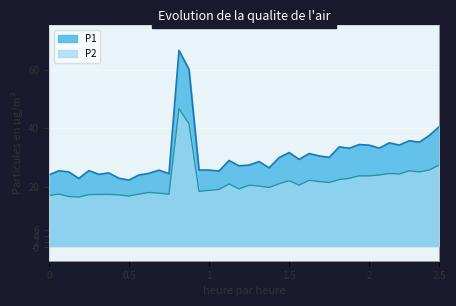

Reading right to left, transcribe all the data shown in this chart.

P1: 40.6	37.6	35.3	35.8	34.3	35.1	33.3	34.3	34.5	33.2	33.7	30.1	30.6	31.4	29.5	31.8	30.1	26.6	28.7	27.5	27.3	29.1	25.5	25.8	25.8	60.0	66.5	24.6	25.8	24.7	24.1	22.4	23.0	24.9	24.4	25.6	23.0	25.2	25.6	24.2
P2: 27.6	25.8	25.2	25.6	24.5	24.6	24.2	23.8	23.9	23.0	22.6	21.6	21.9	22.3	20.7	22.2	21.2	19.9	20.4	20.7	19.4	21.1	19.2	18.9	18.6	41.6	46.7	17.6	18.0	18.2	17.7	17.0	17.4	17.6	17.5	17.5	16.6	16.8	17.7	17.1